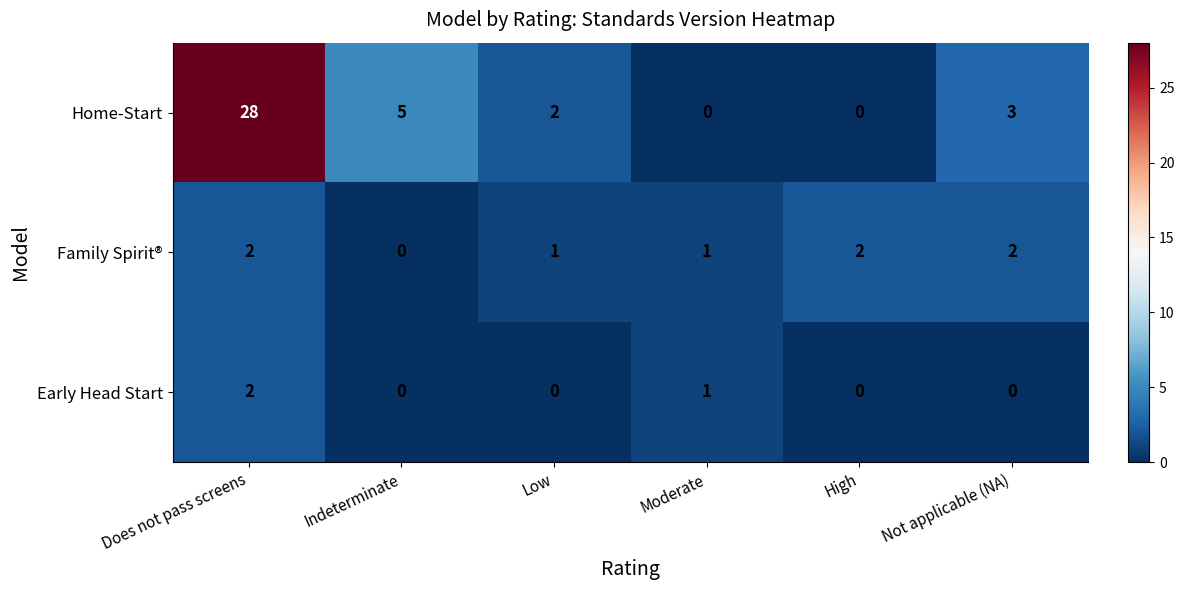

Rank the series at Not applicable (NA) from highest to lowest value.

Home-Start, Family Spirit®, Early Head Start